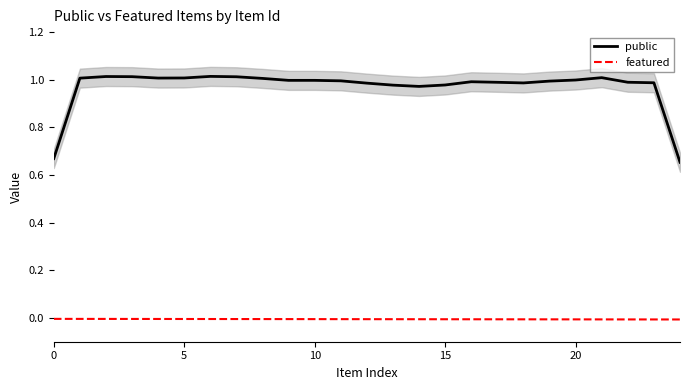

What is the spread (max minus min) of values at 17?

1.0